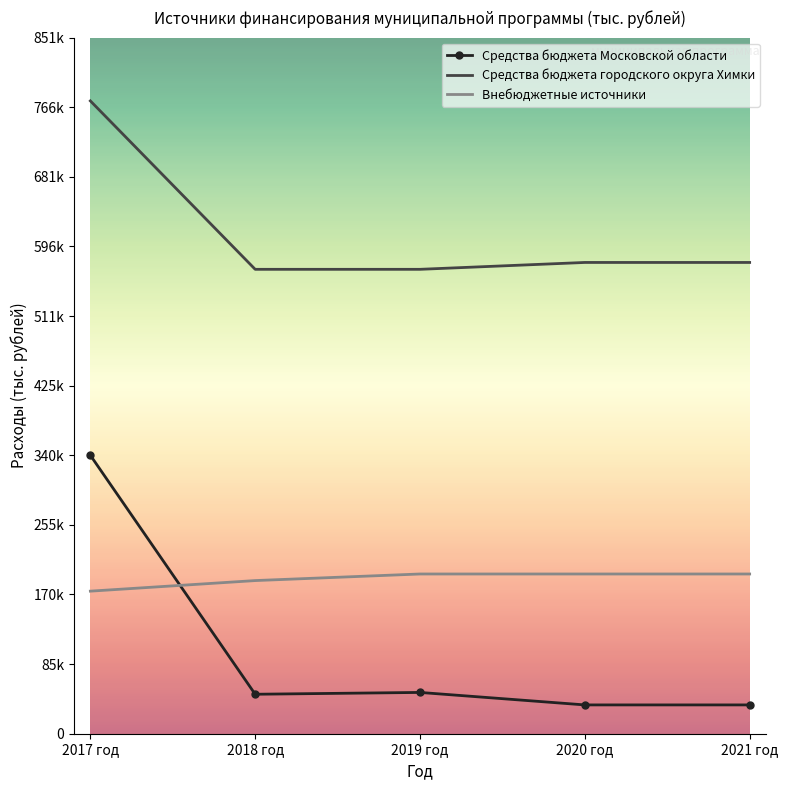

What is the sum of the Внебюджетные источники values at 2021 год and 2019 год?

391000